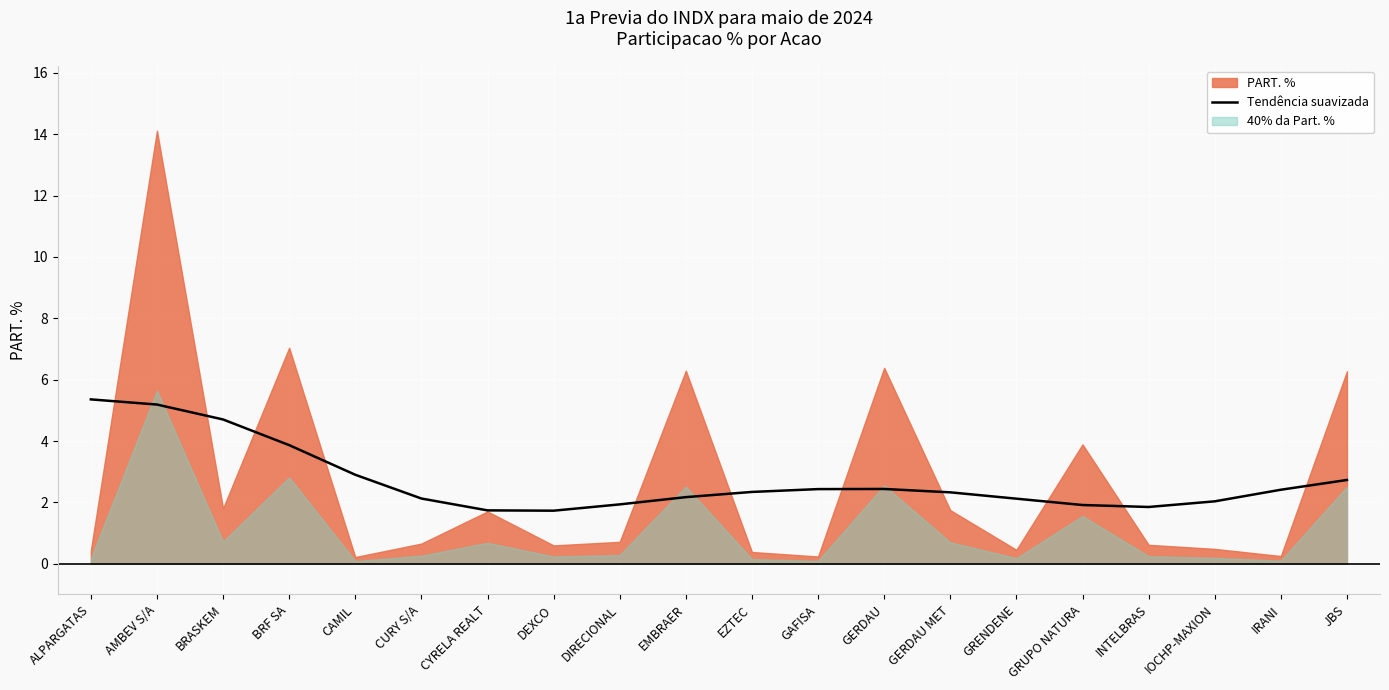

The value of Tendência suavizada at DEXCO is 1.7. True or false?

True